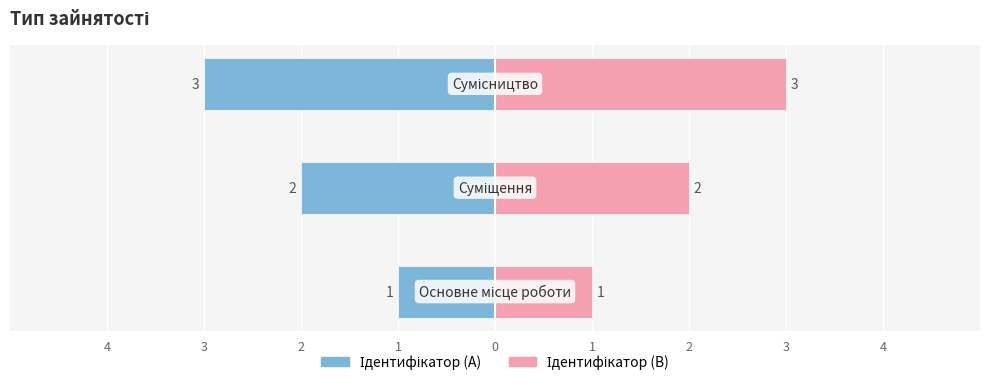

What is the label of the 3rd bar from the right?

Основне місце роботи